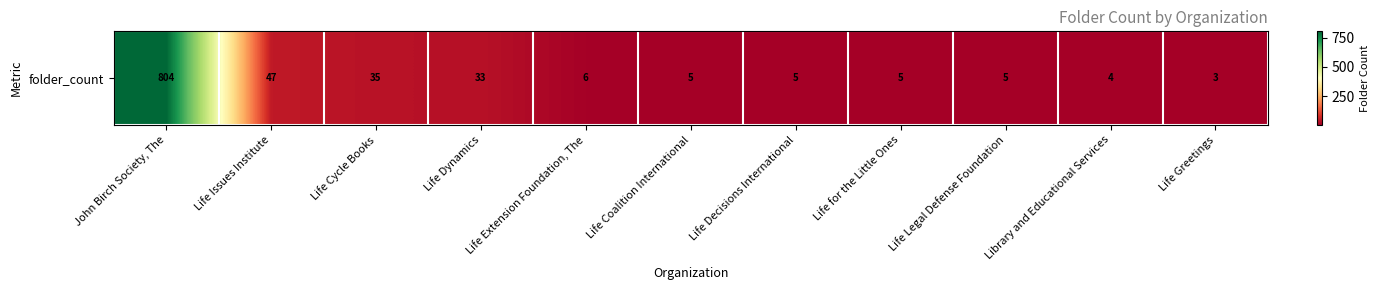

What is the average value?

87